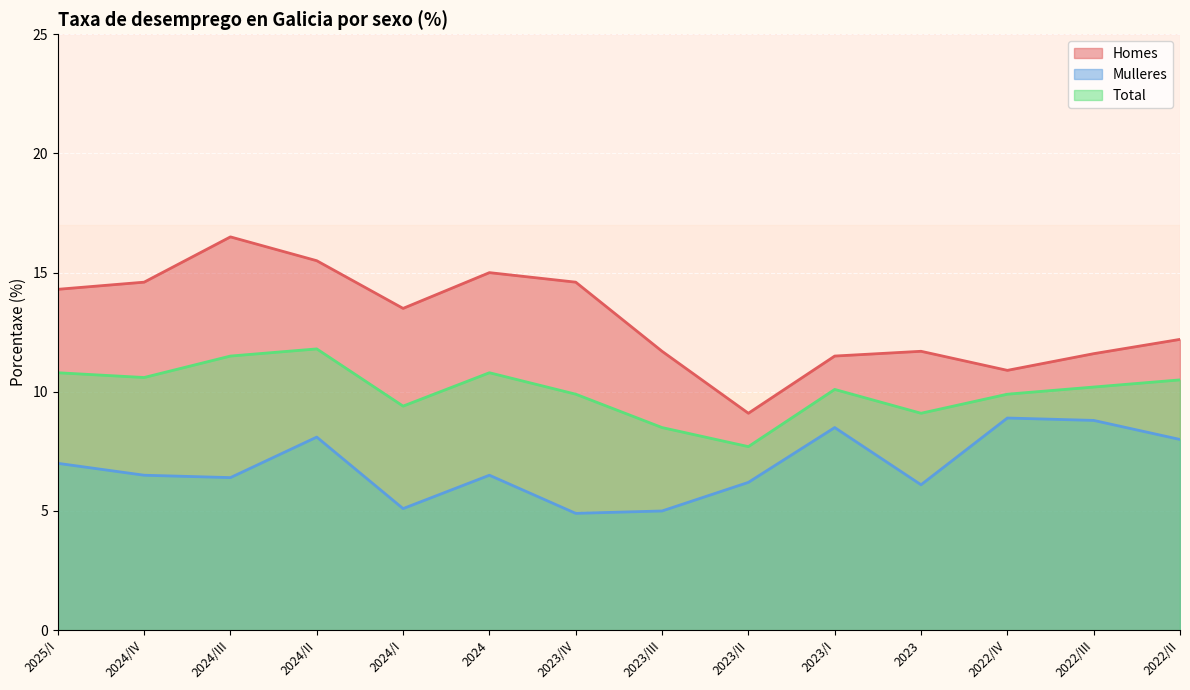

How many categories are shown in the chart?

14